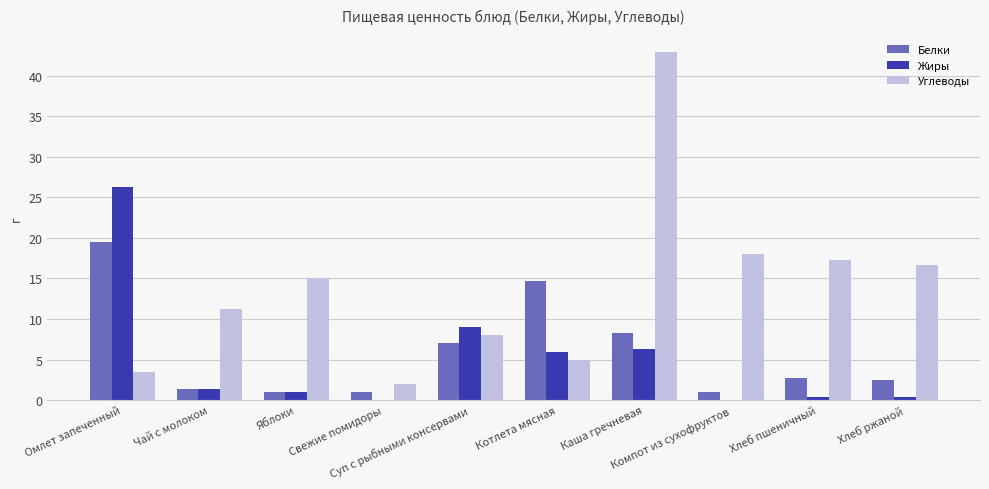

What is the maximum value shown in the chart?

42.8